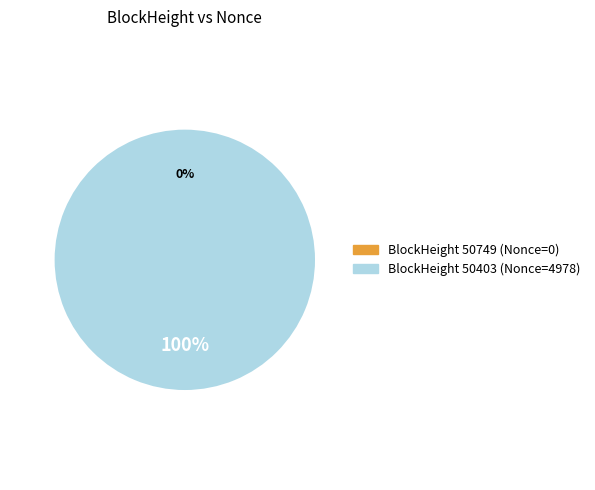

Is it true that BlockHeight 50403 (Nonce=4978) is 100% of the pie?

True